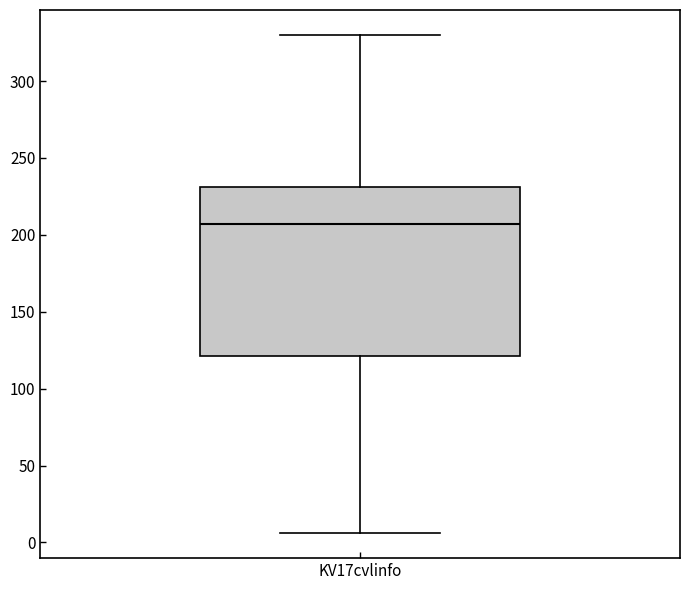

Read this box plot against the y-axis: the position of the median line, the range covered by the box, and the ends of both whiskers. The values are not printed on the chart, so give them approximately, as read against the axis.

median 205, box 120 to 230, whiskers 5 to 330